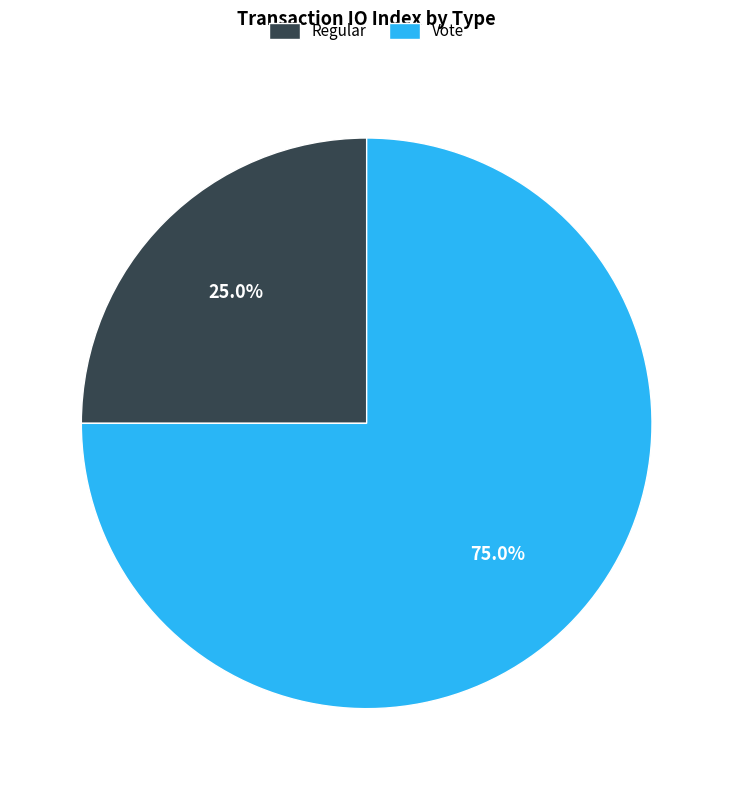

To the nearest percent, what portion does Regular represent?

25%